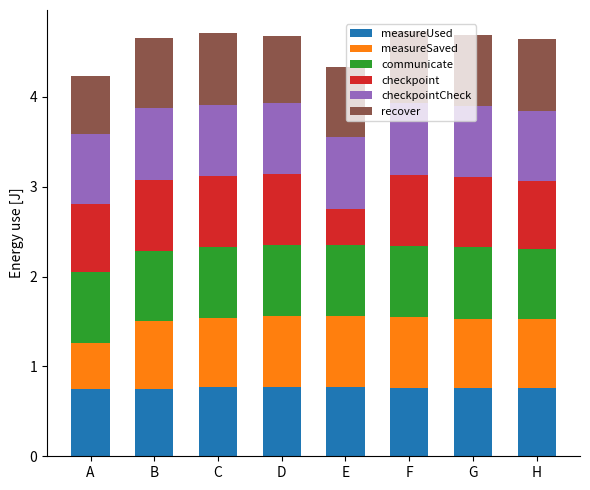

What is the minimum value for measureUsed?

0.8